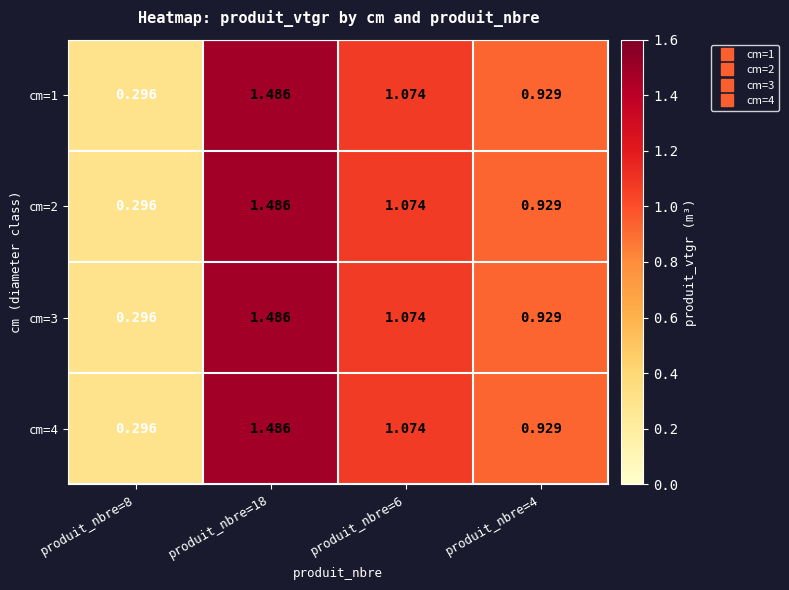

Is the value of cm=2 at produit_nbre=8 greater than the value of cm=4 at produit_nbre=4?

No